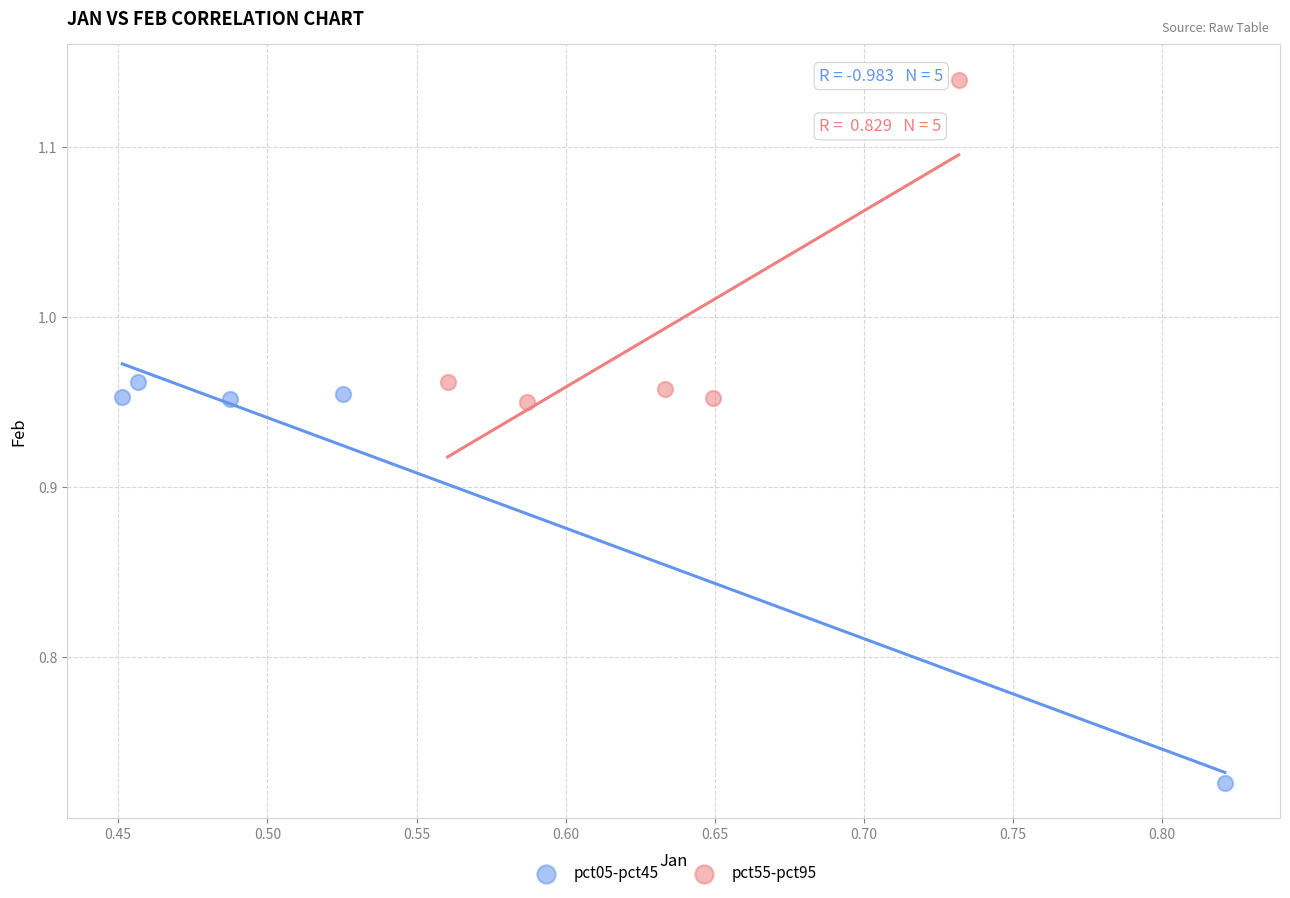

Which series contains the lowest Y value?

pct05-pct45